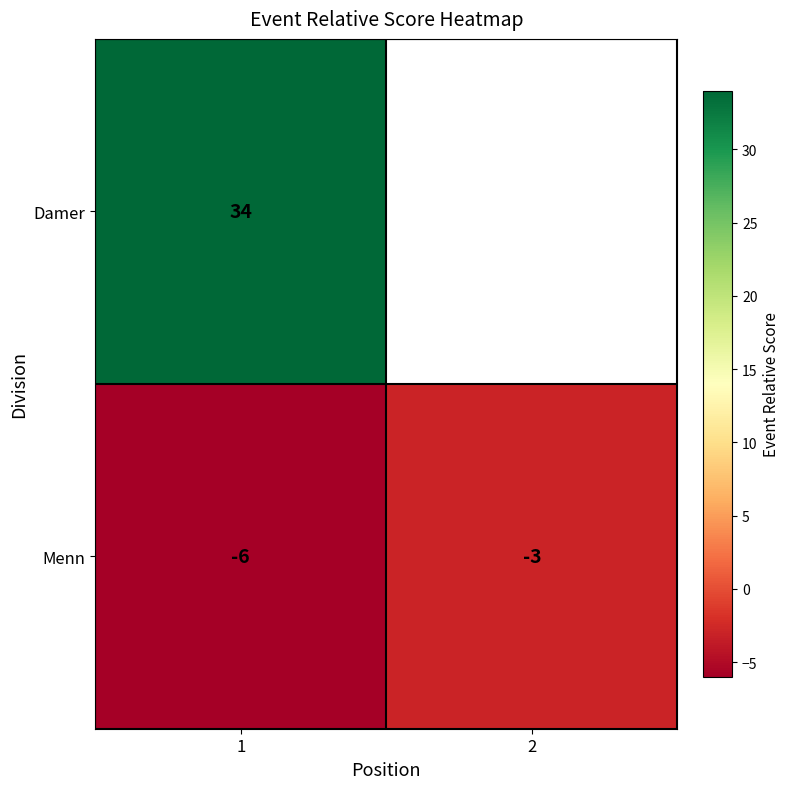

Rank the categories by Menn value from highest to lowest.

2, 1